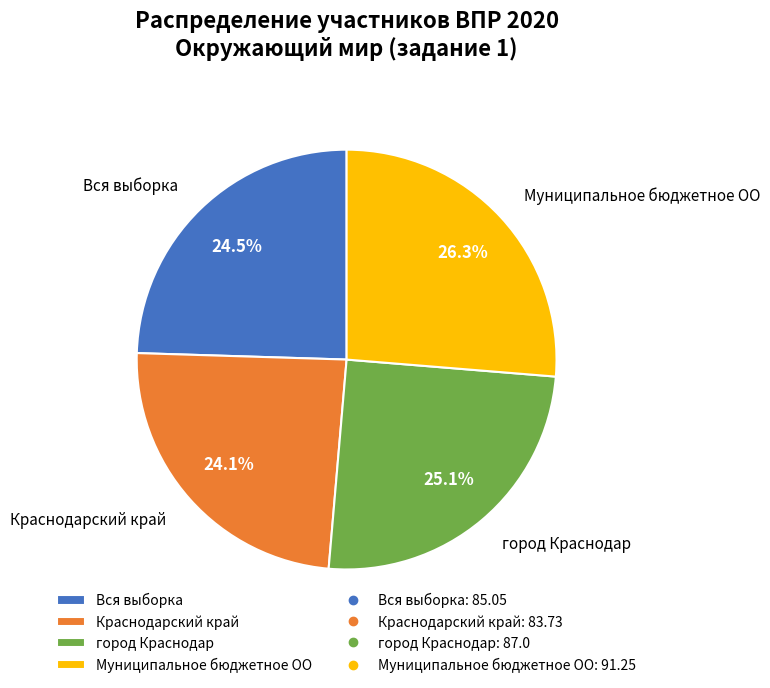

What portion of the pie excludes Краснодарский край?

75.9%